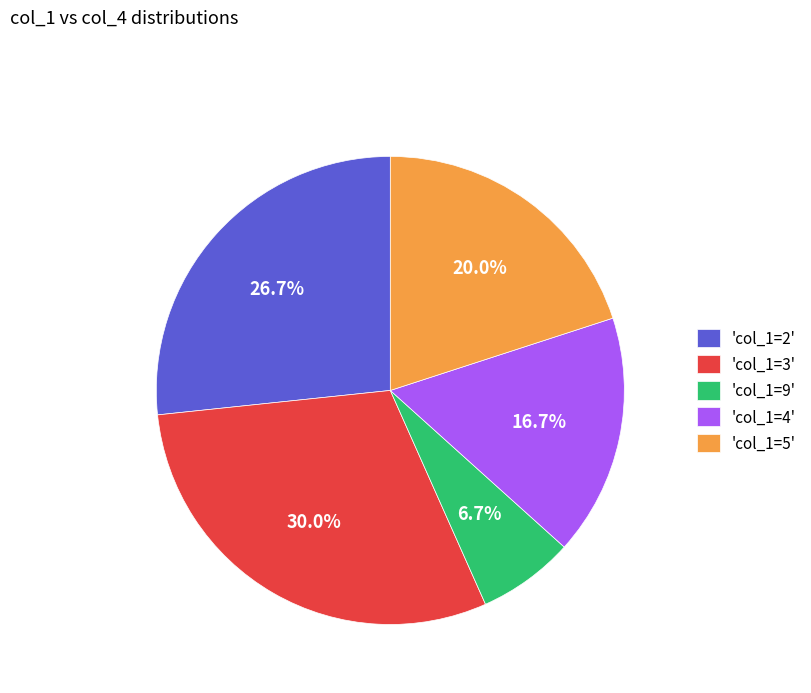

Is the sum of 'col_1=2' and 'col_1=5' greater than half?

No